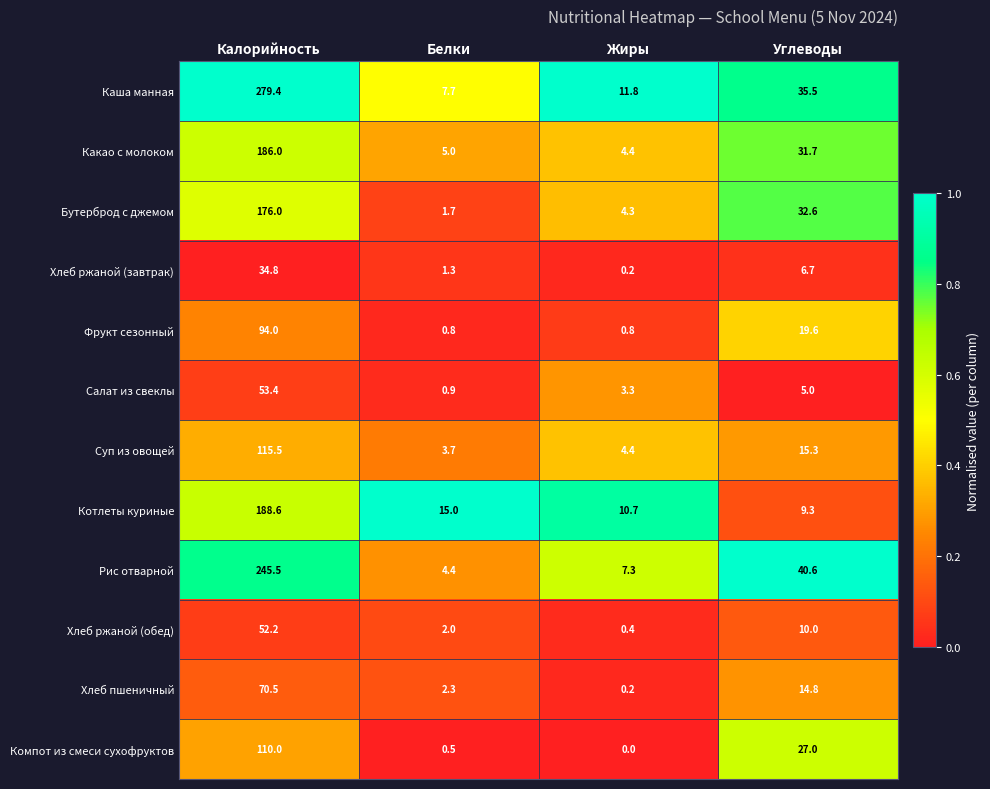

Which label corresponds to the smallest value in the chart?

Жиры